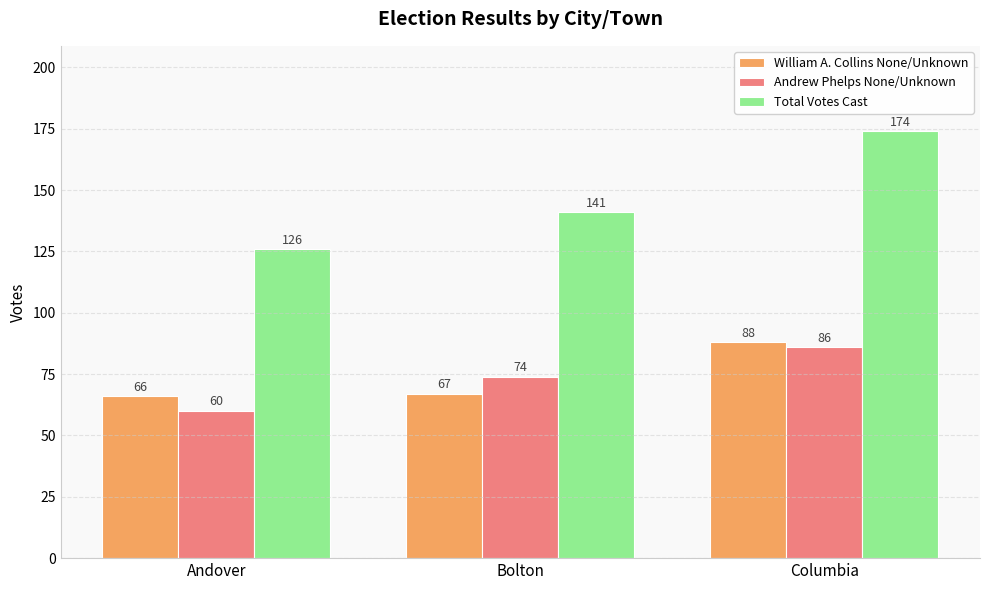

Reading left to right, transcribe all the data shown in this chart.

William A. Collins None/Unknown: Andover=66	Bolton=67	Columbia=88
Andrew Phelps None/Unknown: Andover=60	Bolton=74	Columbia=86
Total Votes Cast: Andover=126	Bolton=141	Columbia=174